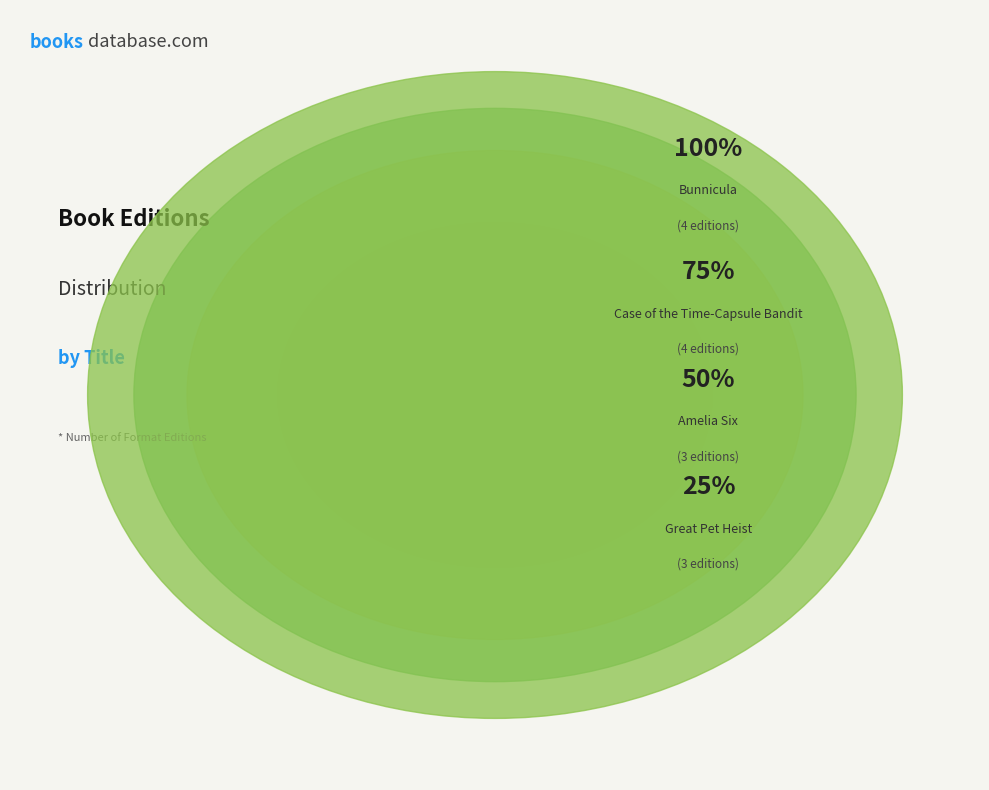

What is the change in value from Great Pet Heist to Case of the Time-Capsule Bandit?

+1